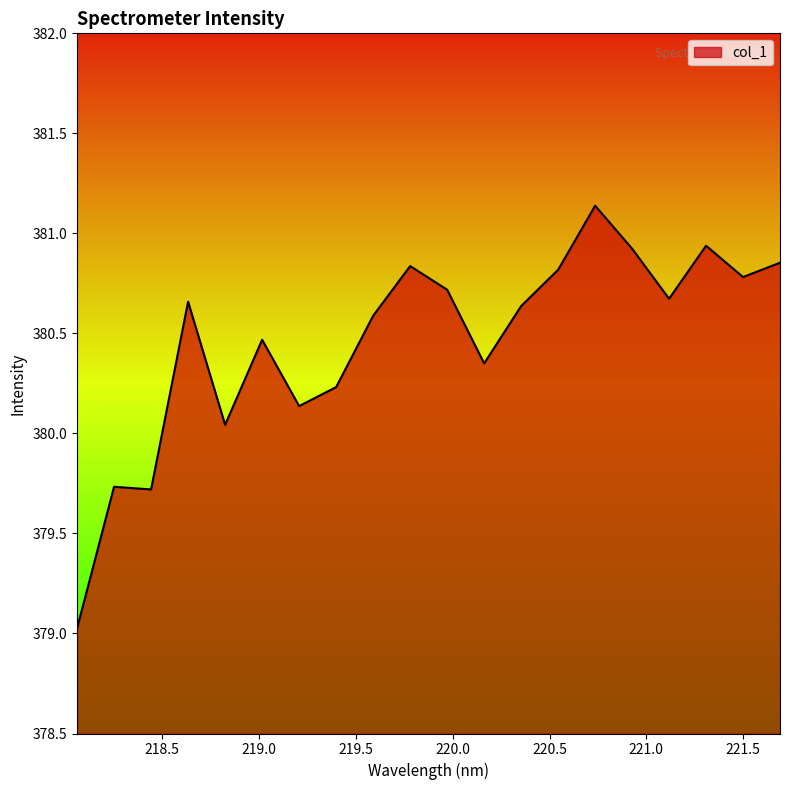

What is the difference between the maximum and second lowest values?

1.4